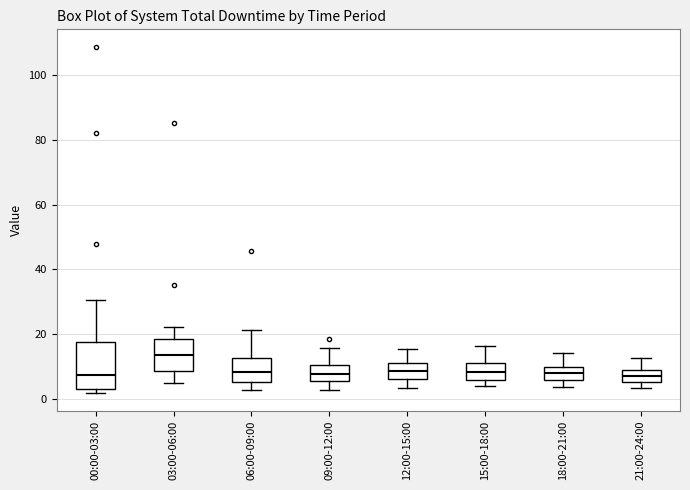

Reading left to right, transcribe this box plot: for each box, give where its median line is, the range the box spans, and where its two whiskers end, as read against the y-axis. The values are not printed on the chart, so give them approximately, as read against the axis.

00:00-03:00: median 8, box 4 to 18, whiskers 2 to 30
03:00-06:00: median 14, box 8 to 18, whiskers 4 to 22
06:00-09:00: median 8, box 6 to 12, whiskers 2 to 22
09:00-12:00: median 8, box 6 to 10, whiskers 2 to 16
12:00-15:00: median 8, box 6 to 12, whiskers 4 to 16
15:00-18:00: median 8, box 6 to 12, whiskers 4 to 16
18:00-21:00: median 8, box 6 to 10, whiskers 4 to 14
21:00-24:00: median 8 (inside the box), box 6 to 8, whiskers 4 to 12